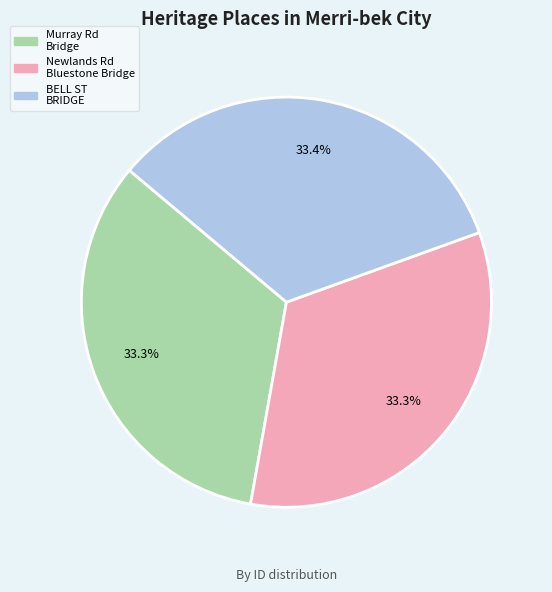

Is there any slice that represents more than half of the pie?

No